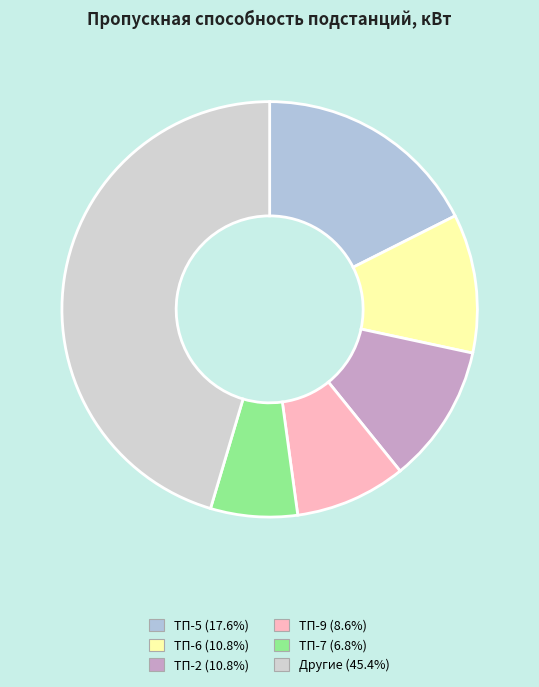

How many slices are in this pie chart?

6